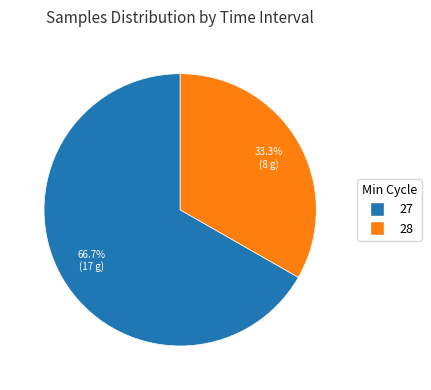

To the nearest percent, what is the average slice percentage?

50%